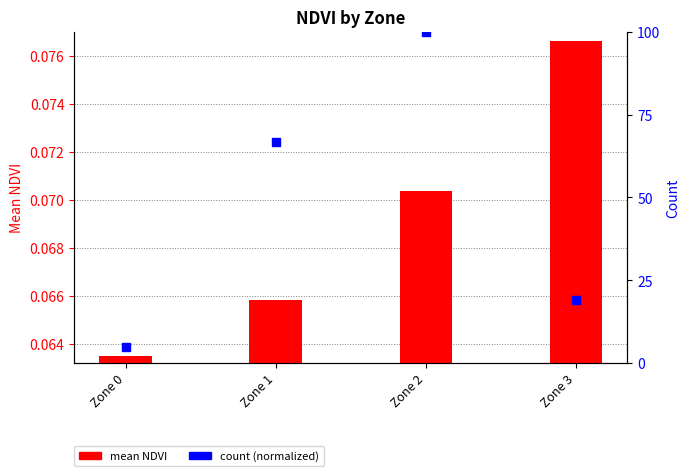

At which category is the sum across all series the highest?

Zone 2